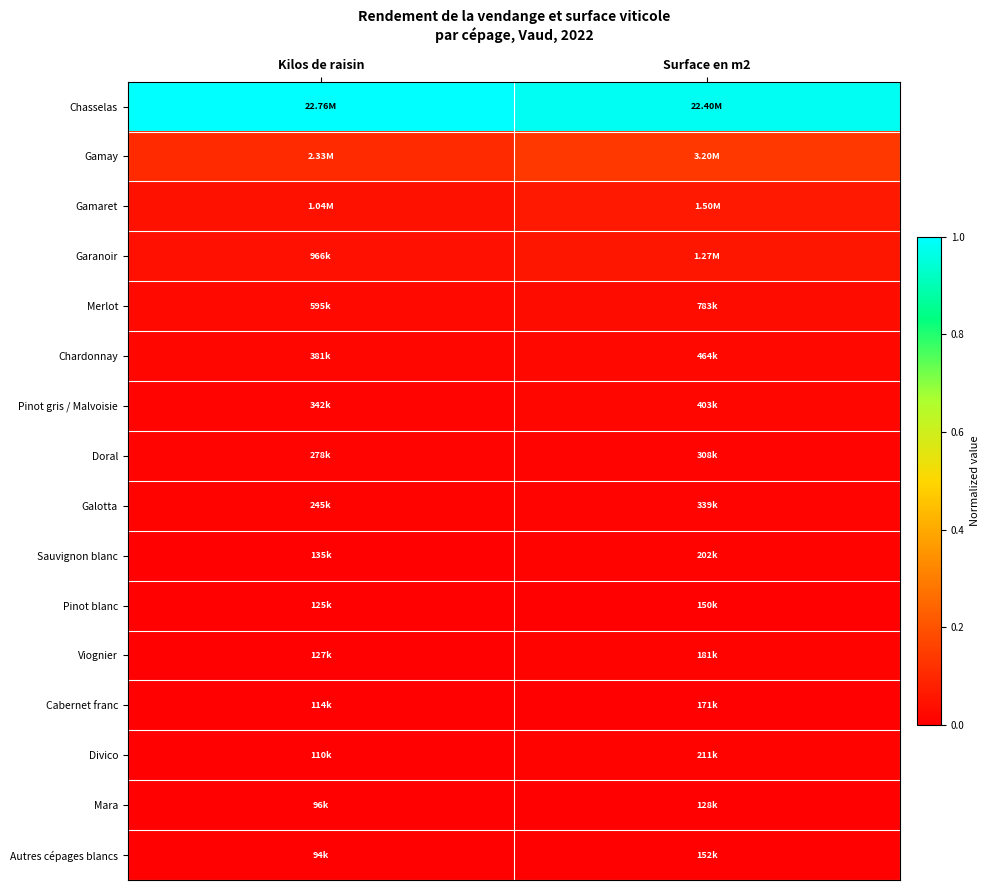

Which series has the largest total across all categories?

Chasselas